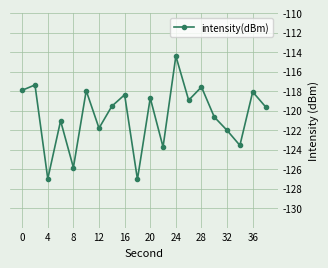

What is the difference between the maximum and minimum values?

12.6